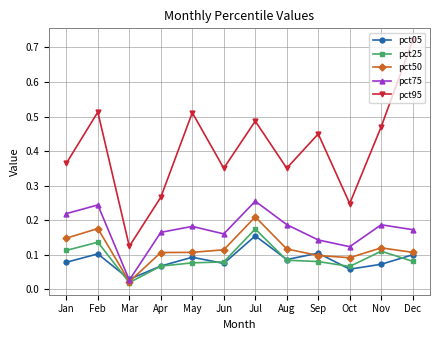

List the series in order of their peak value, highest first.

pct95, pct75, pct50, pct25, pct05